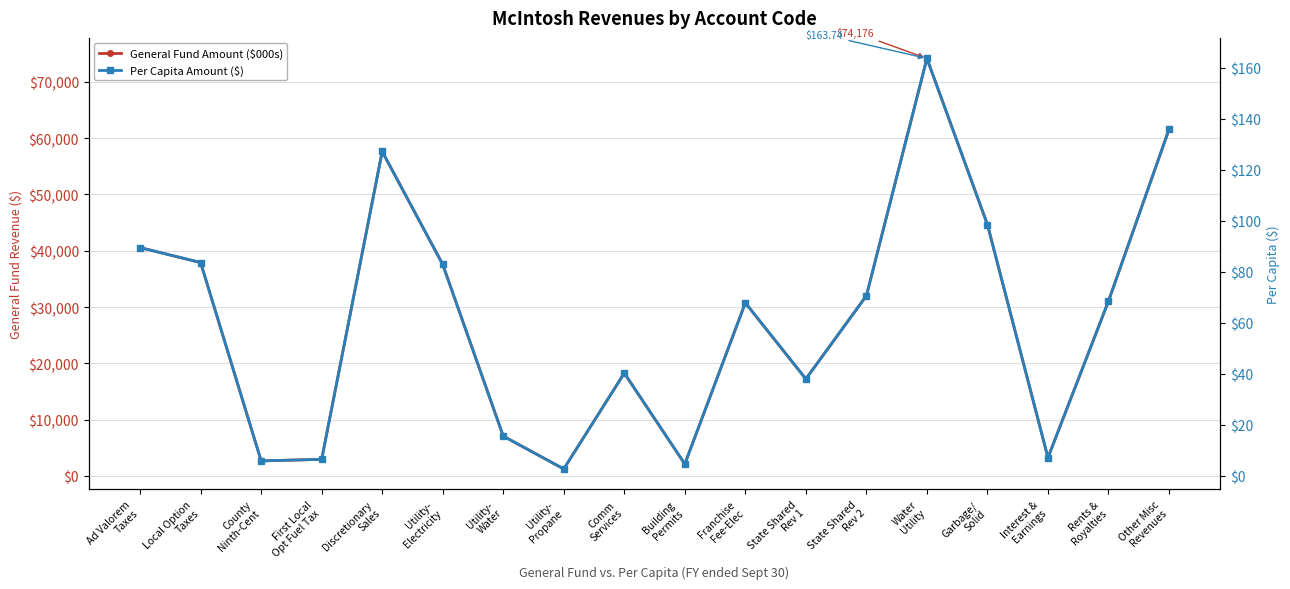

True or false: Per Capita Amount ($) and General Fund Amount ($000s) intersect in this chart.

False